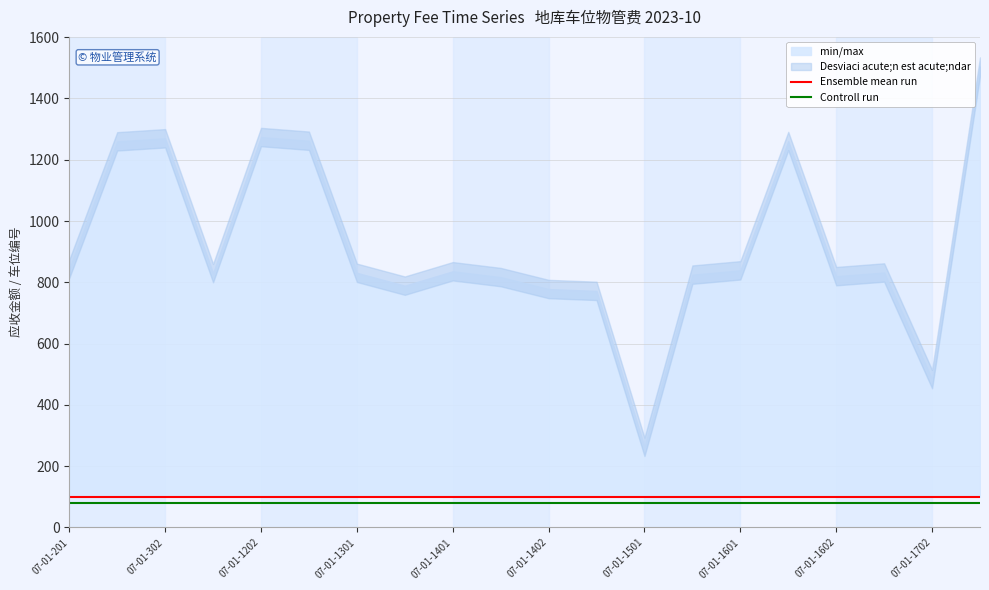

List the series in order of their overall mean, lowest first.

Controll run, Ensemble mean run